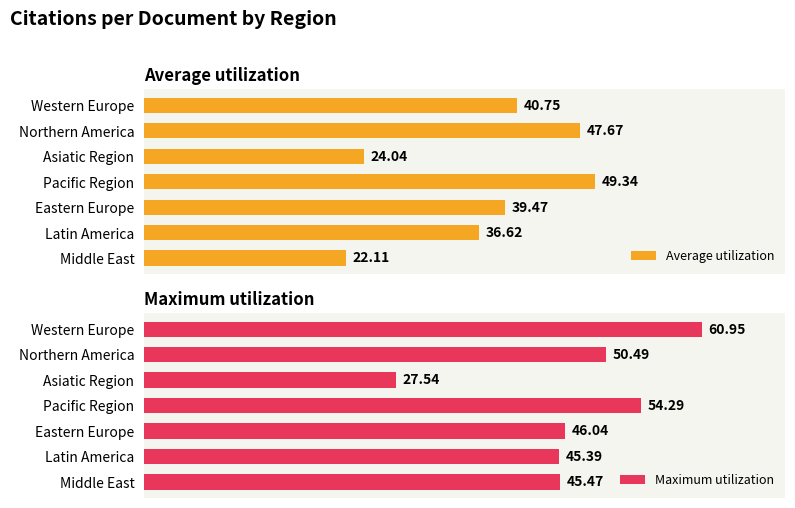

At which label is Maximum utilization closest to 44?

Latin America